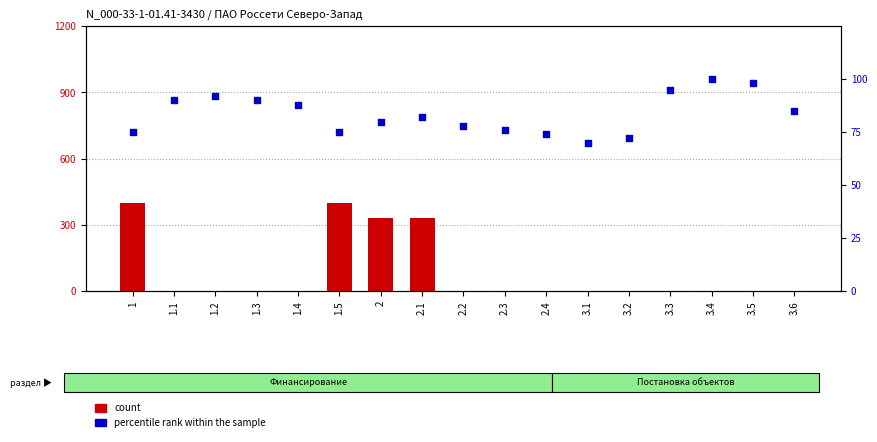

At which category is the sum across all series the highest?

1